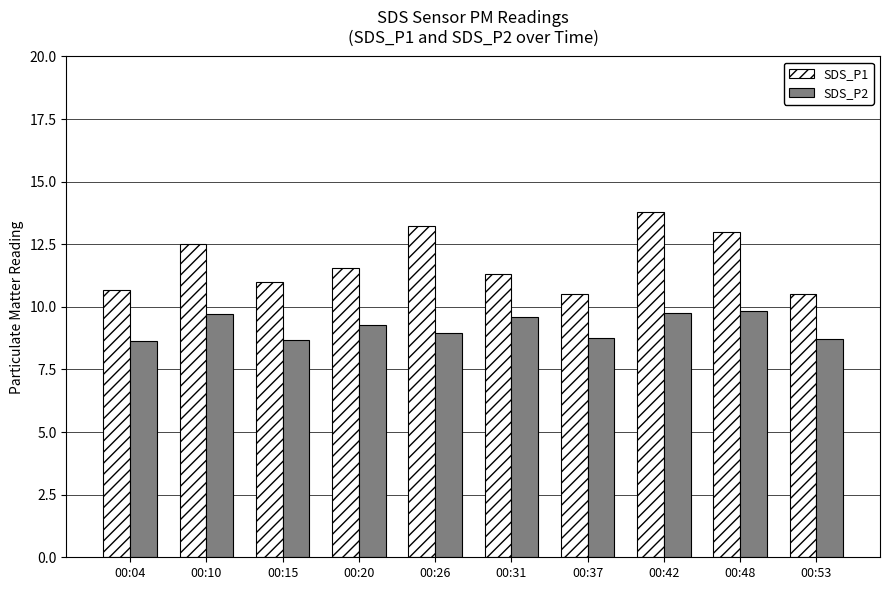

What is the minimum value shown in the chart?

8.6